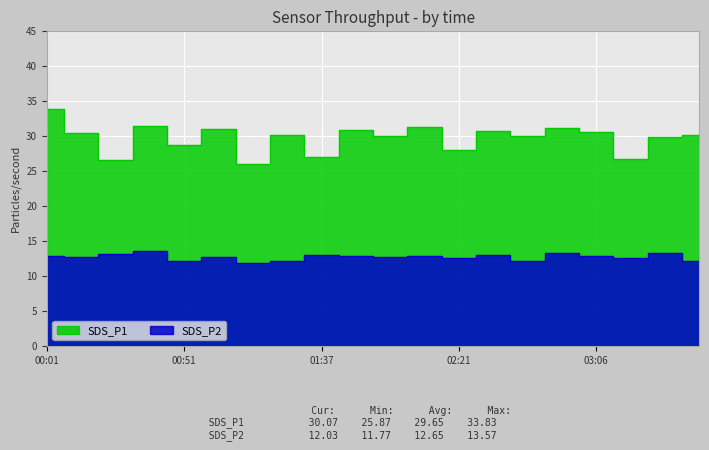

At which category is the sum across all series the highest?

00:01